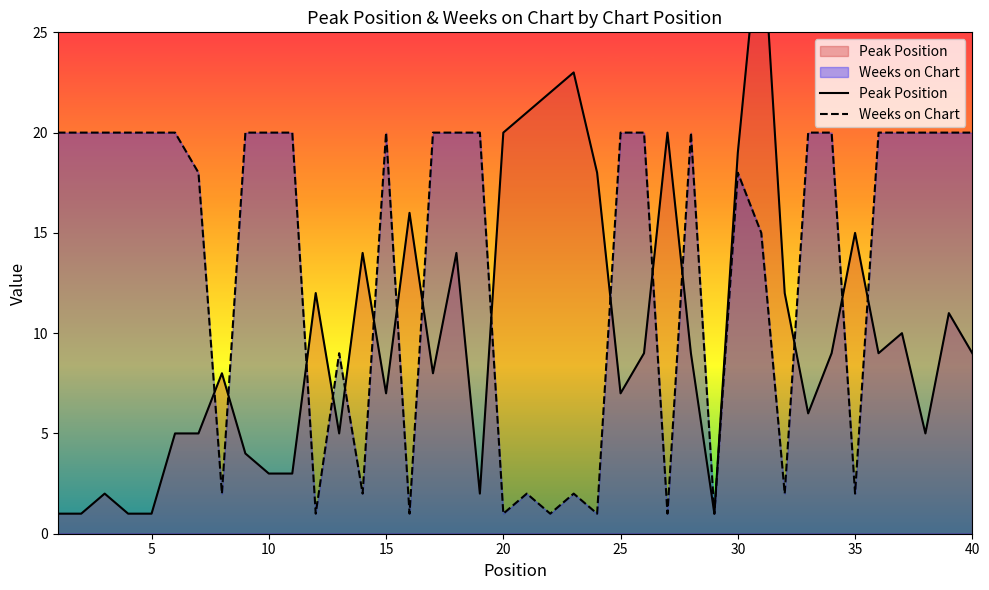

What is the maximum value for Weeks on Chart?

20